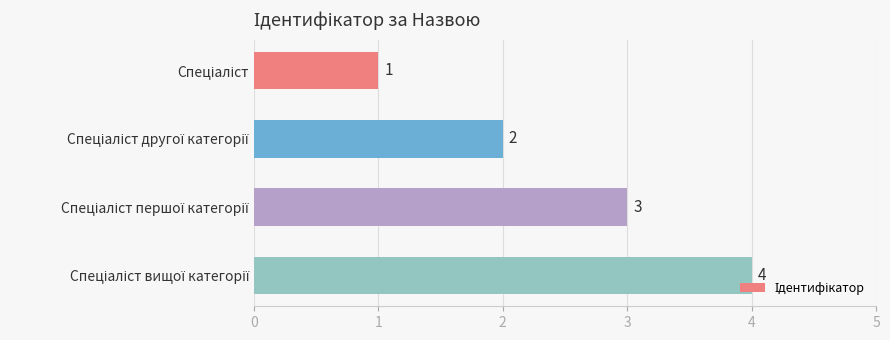

How many values are between 2 and 4?

3